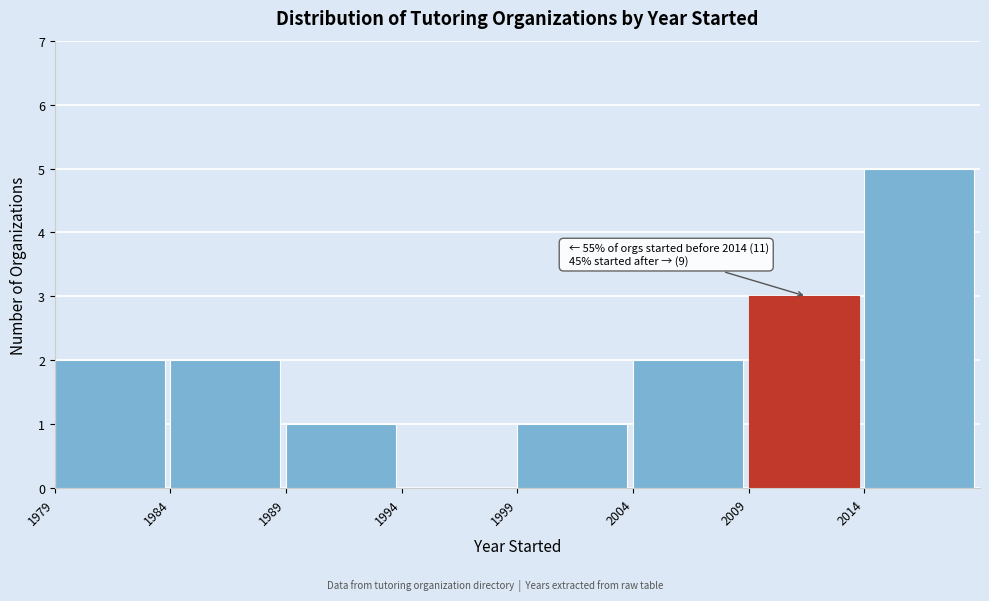

Over which range of the x-axis is the bar tallest?

2014 to 2019